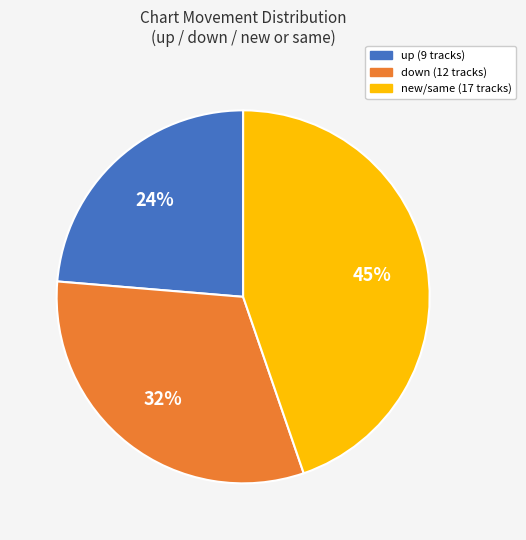

Does any single category account for the majority?

No